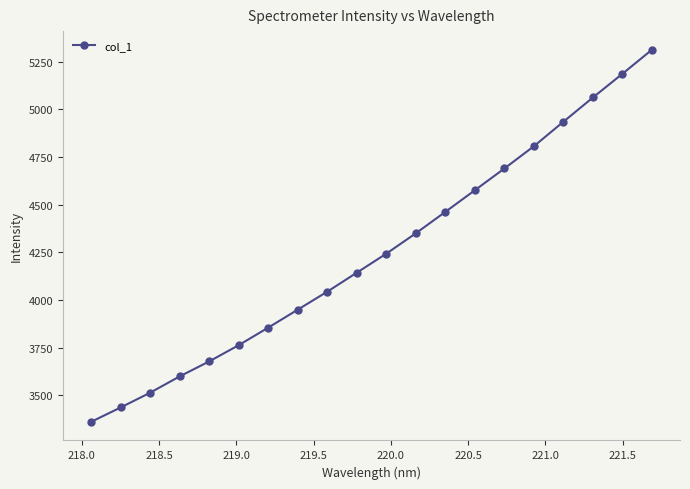

What is the difference between the maximum and second lowest values?

1875.6